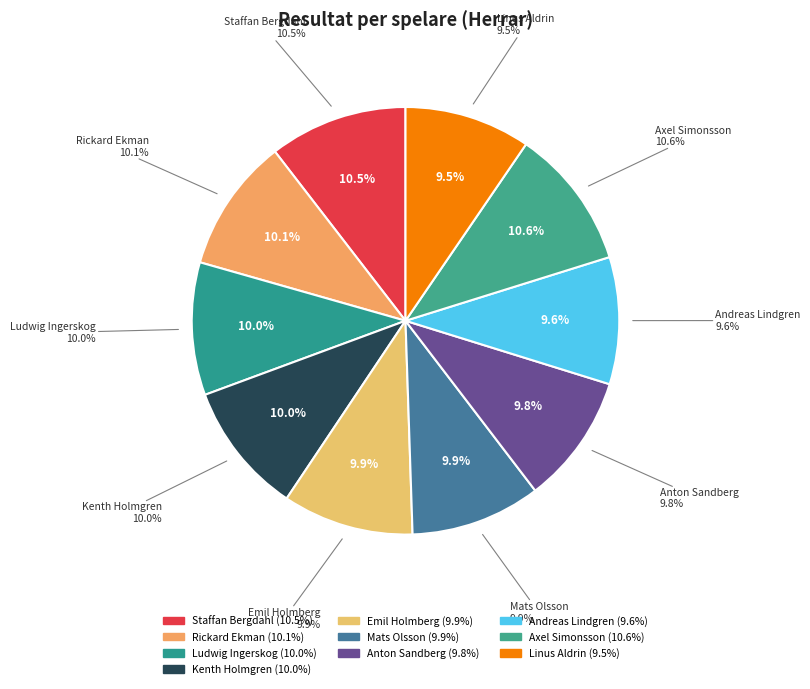

True or false: Ludwig Ingerskog accounts for 1% of the total.

False